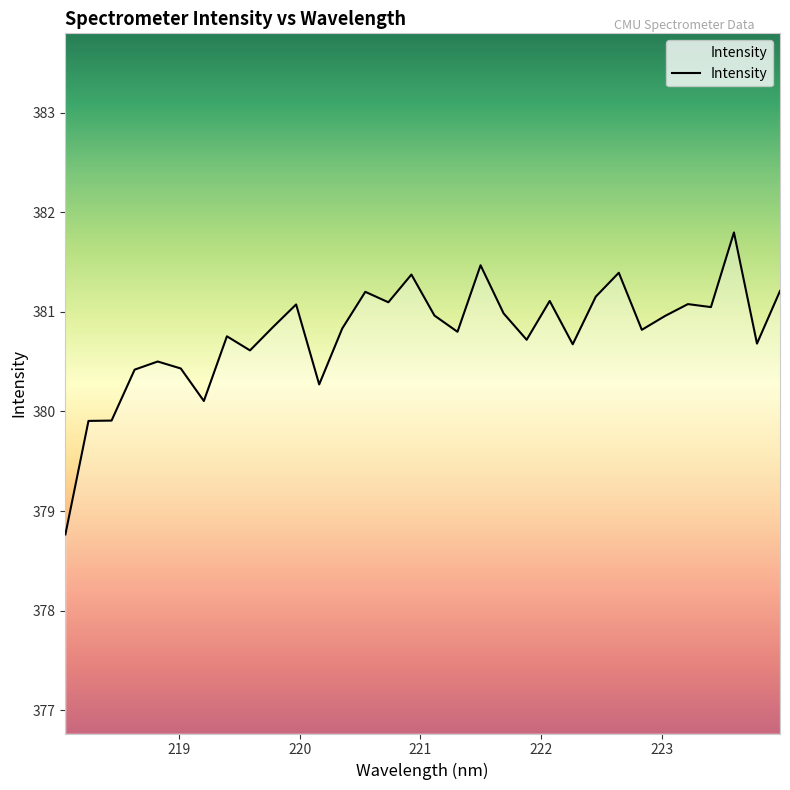

What is the difference between the maximum and minimum values?

3.0